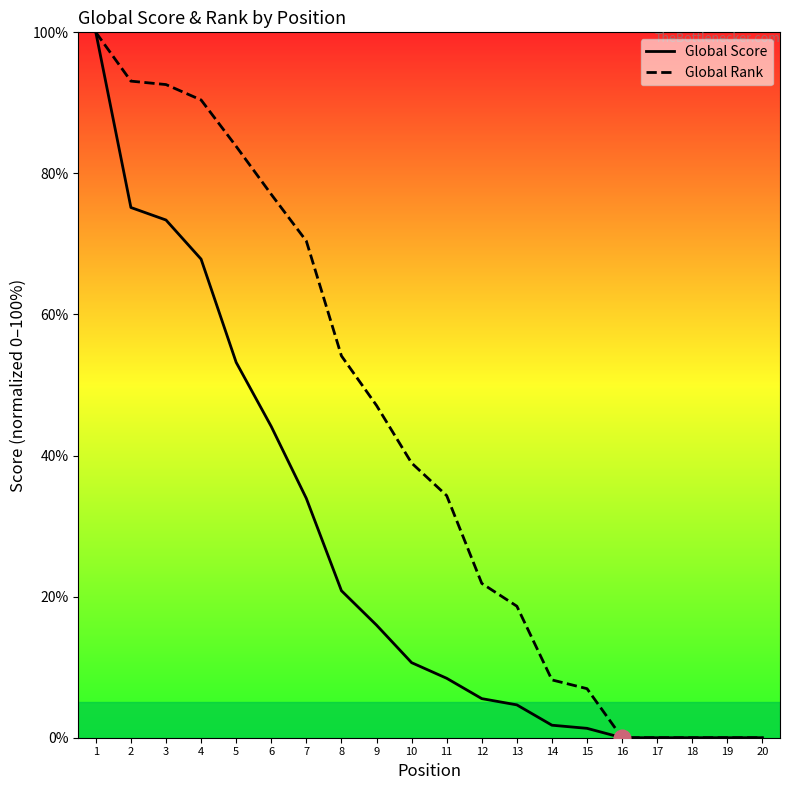

The value of Global Score at 14 is 1.8. True or false?

True